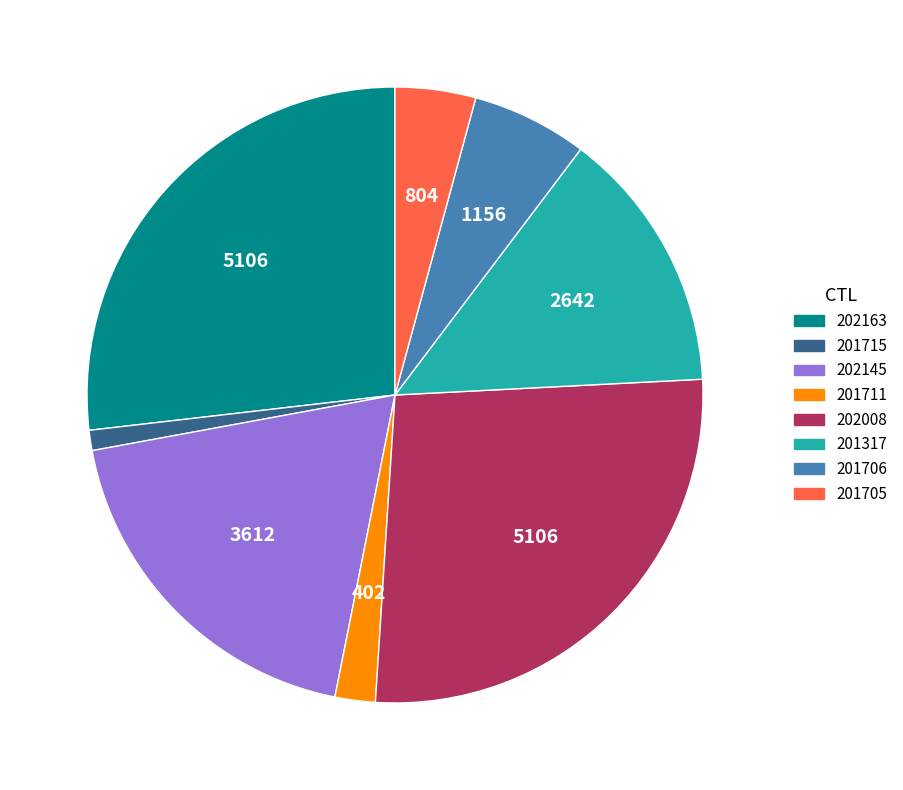

Does any single category account for the majority?

No